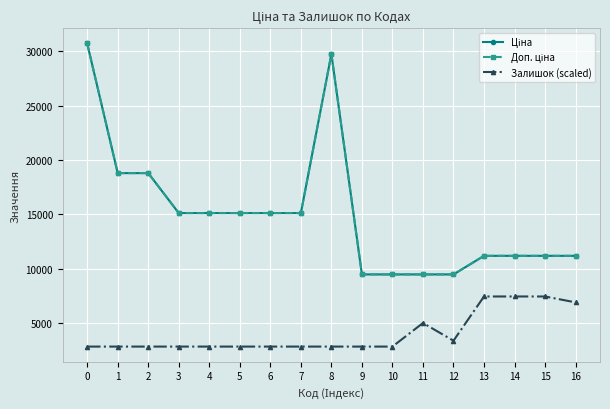

Does the chart have visible grid lines?

Yes